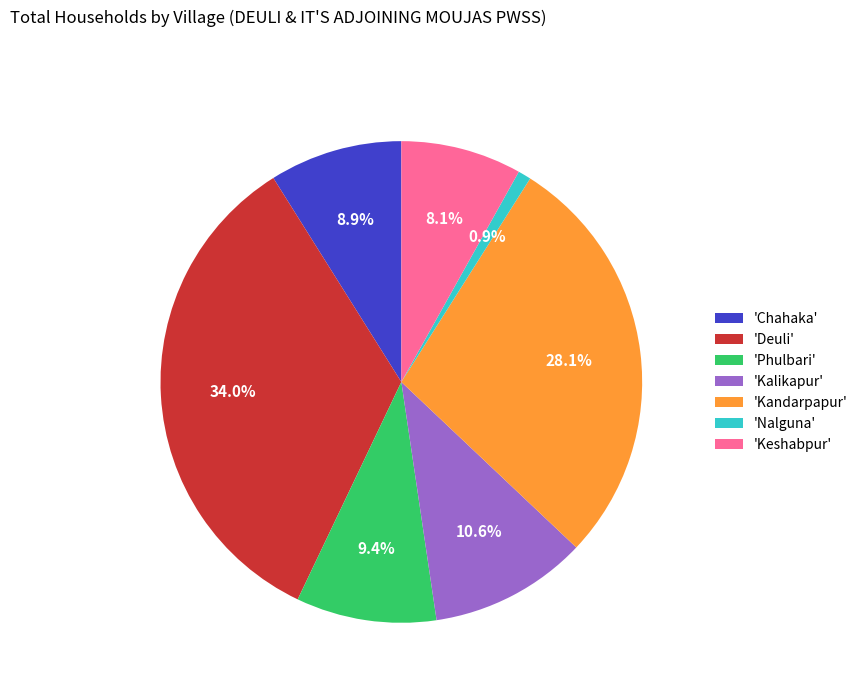

How many slices are in this pie chart?

7